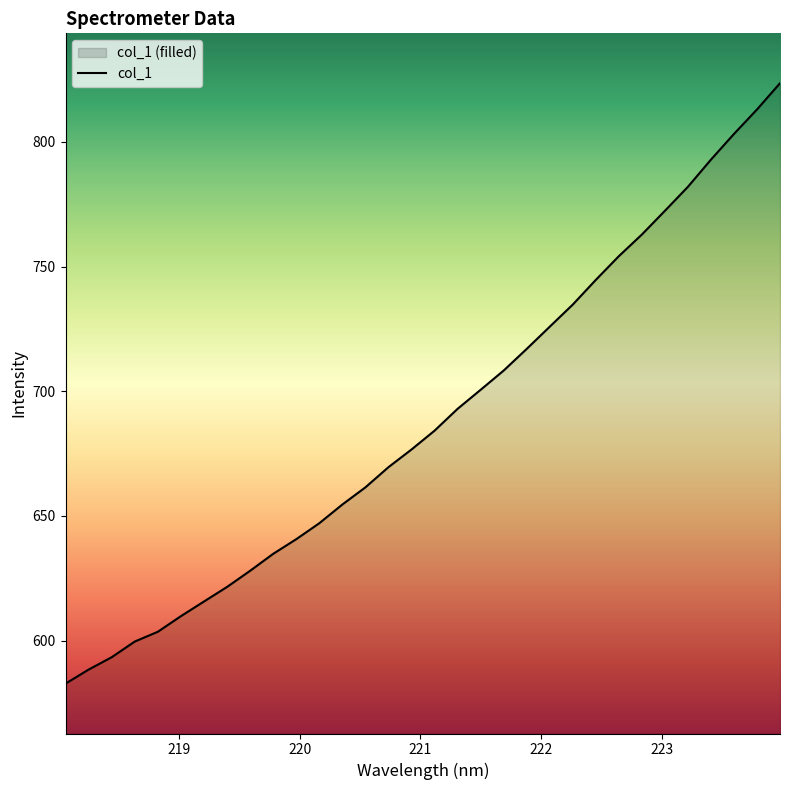

True or false: the data shows 628.0 at 219.589.

True